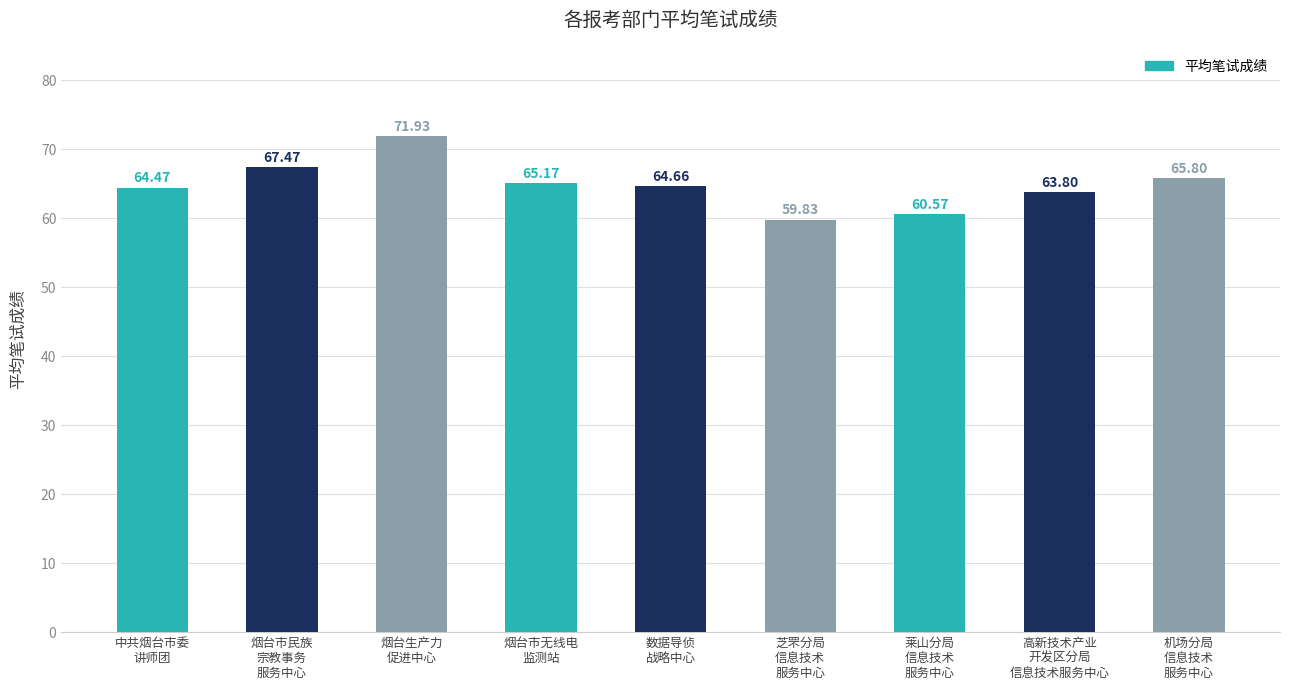

List the labels in order of value, largest first.

烟台生产力
促进中心, 烟台市民族
宗教事务
服务中心, 机场分局
信息技术
服务中心, 烟台市无线电
监测站, 数据导侦
战略中心, 中共烟台市委
讲师团, 高新技术产业
开发区分局
信息技术服务中心, 莱山分局
信息技术
服务中心, 芝罘分局
信息技术
服务中心